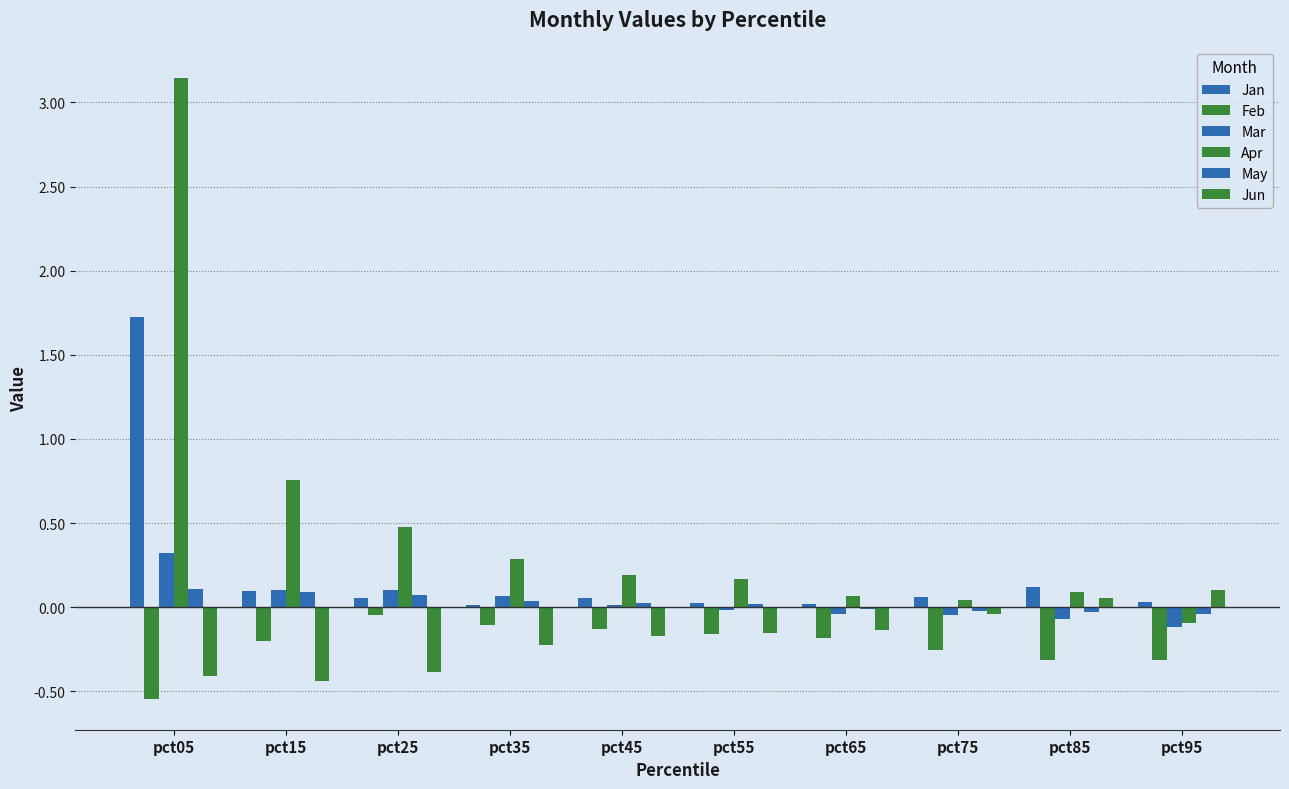

Between pct25 and pct05, which is larger?

pct05